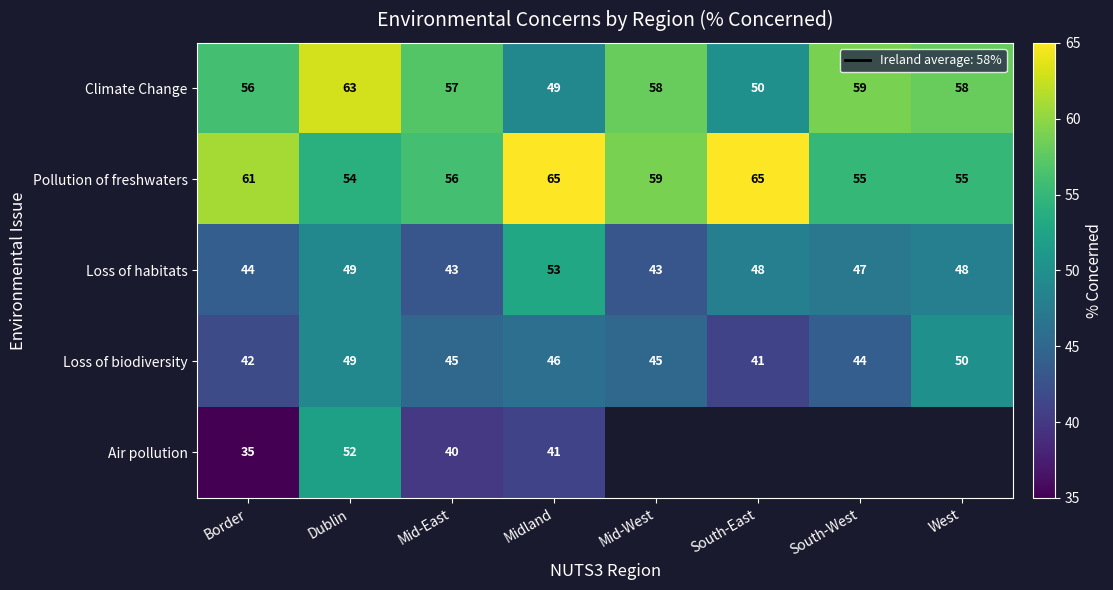

At which label does Loss of habitats first exceed 48?

Dublin